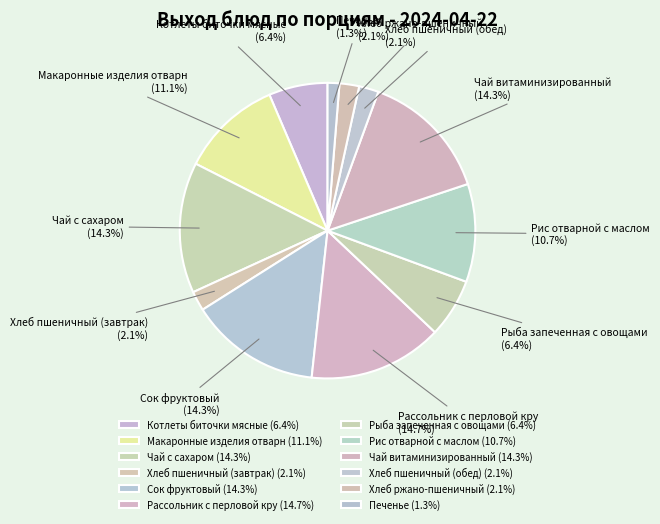

Which has a higher value, Сок фруктовый or Хлеб пшеничный (обед)?

Сок фруктовый